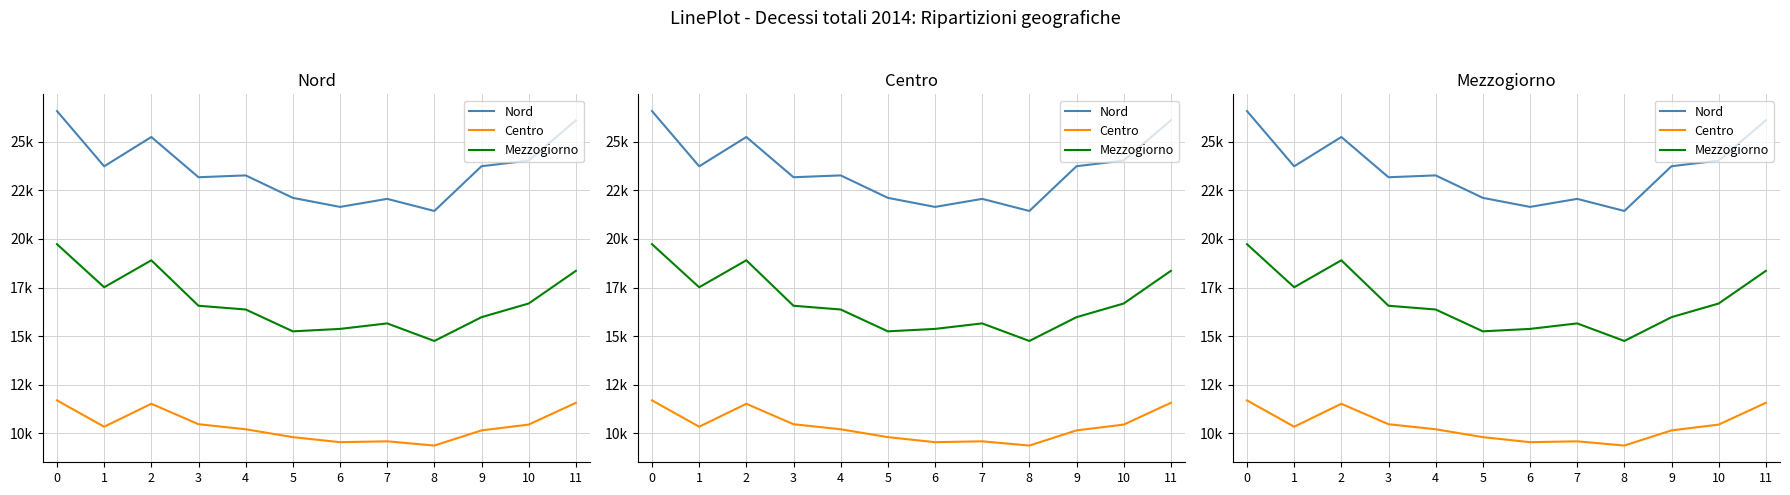

True or false: Nord and Mezzogiorno cross at least once.

False